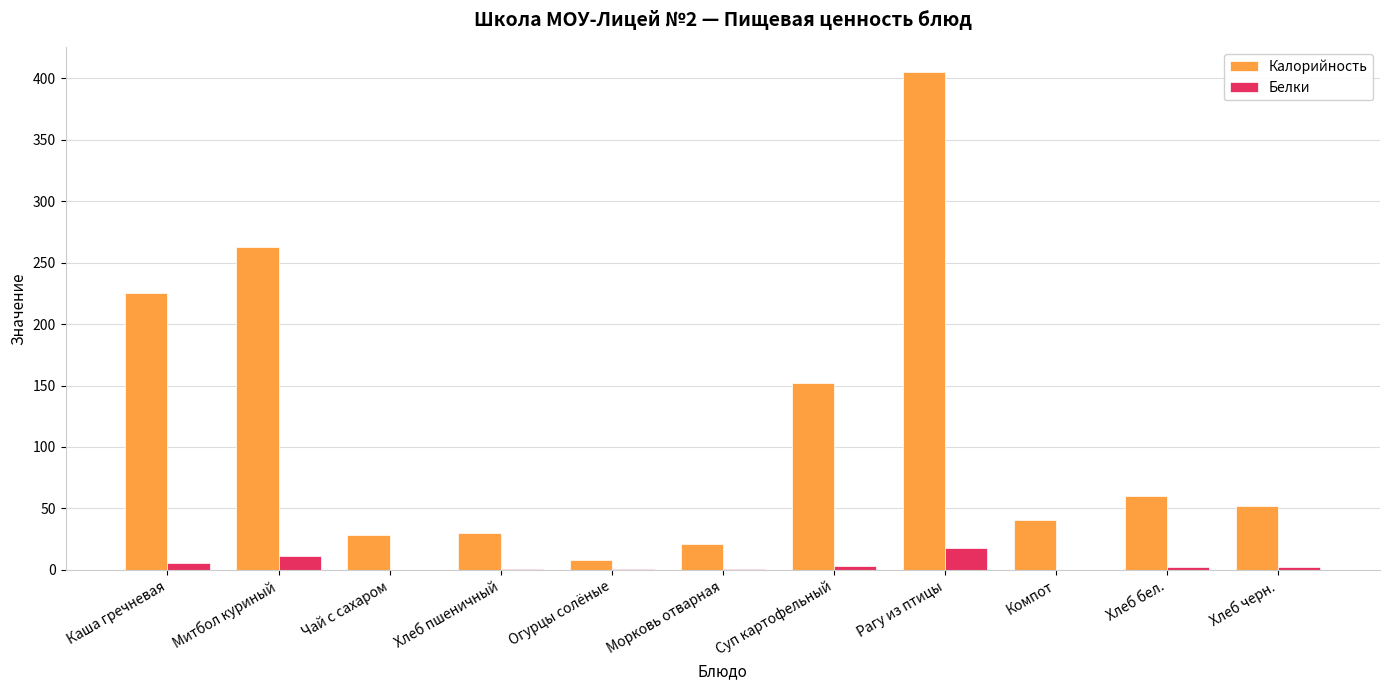

The value of Калорийность at Чай с сахаром is 28.0. True or false?

True